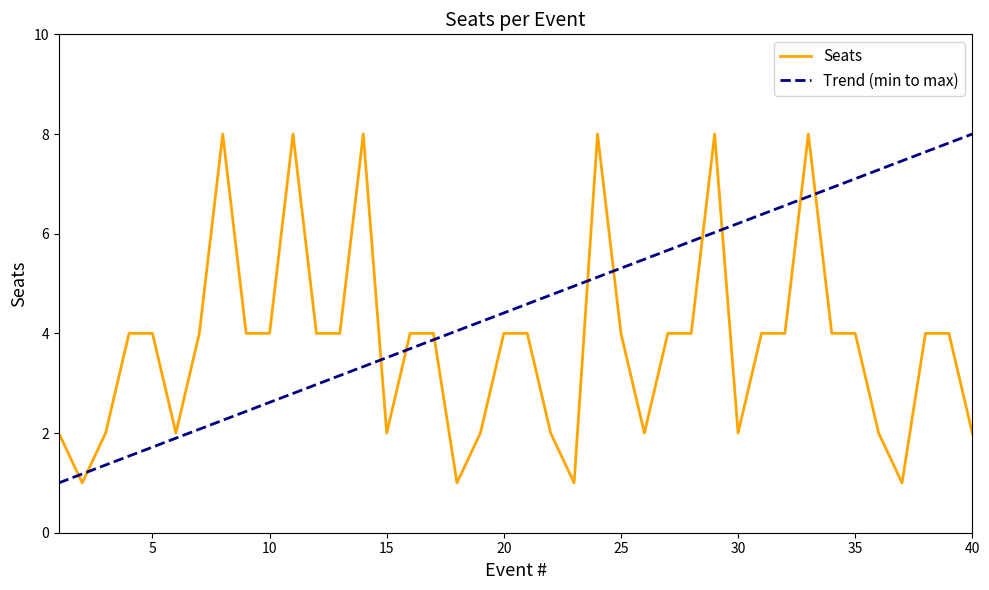

What is the average value?

4